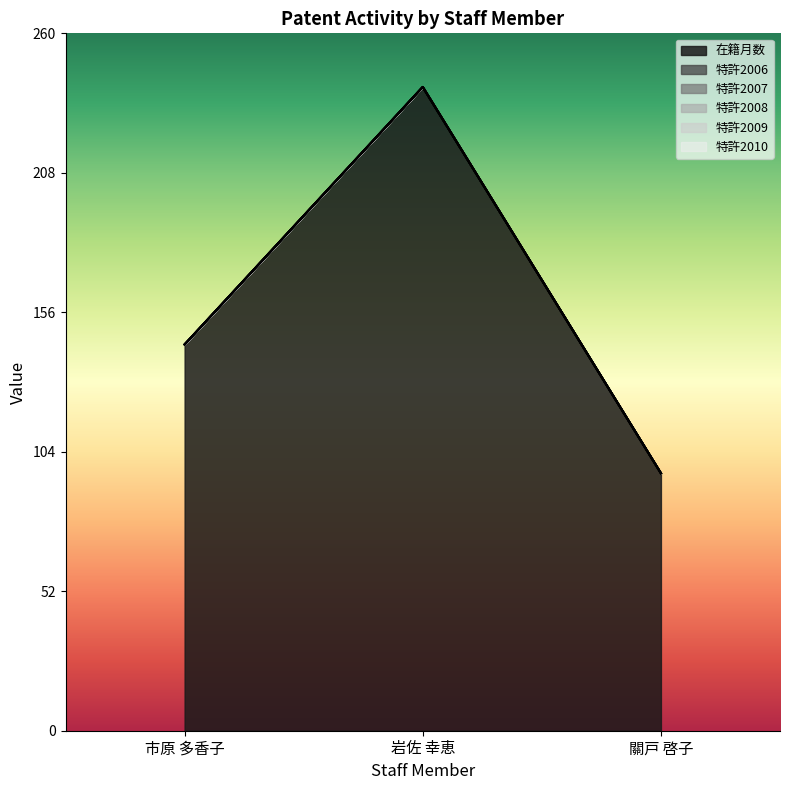

Which series has the widest spread of values?

在籍月数